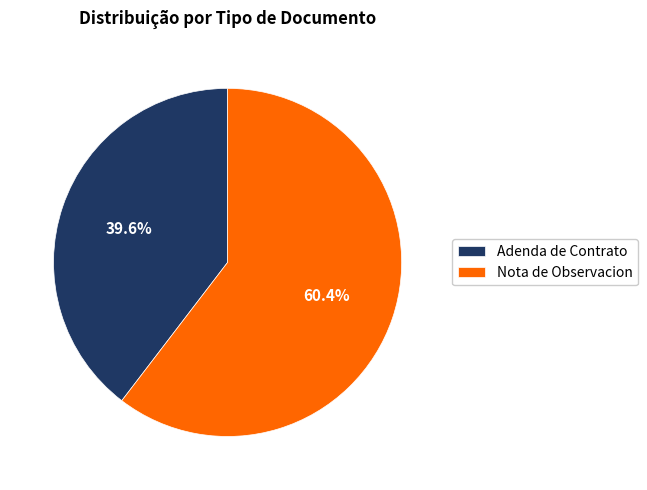

How many segments does this pie chart have?

2